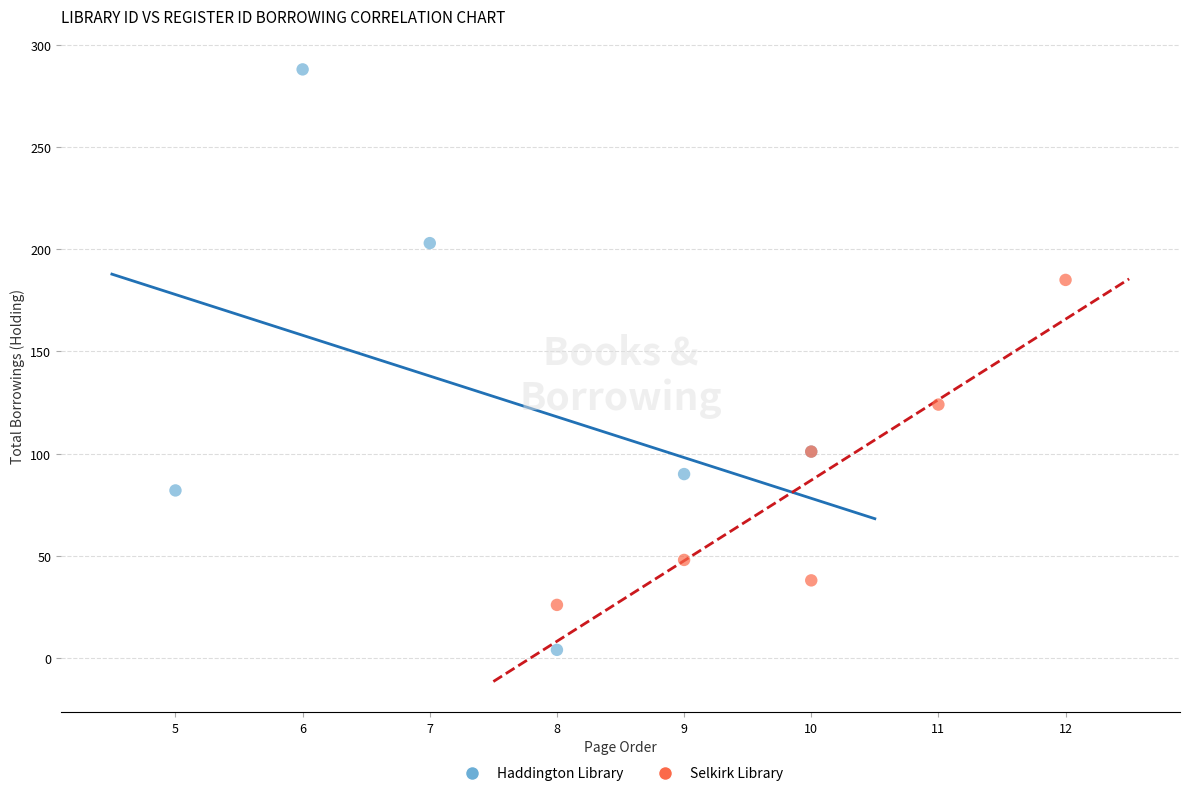

Which series contains the highest Y value?

Haddington Library